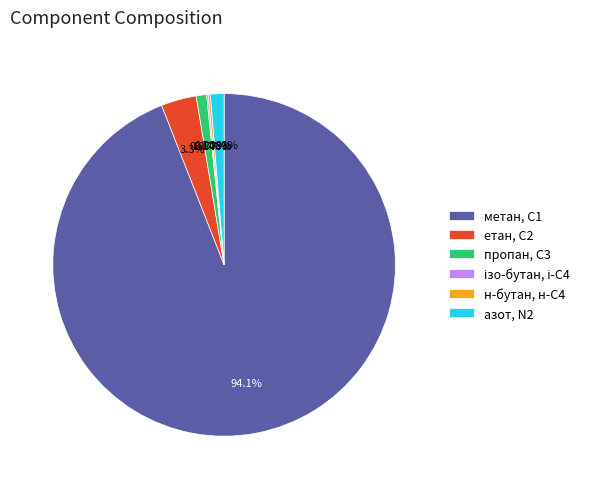

What percentage is the азот, N2 slice, to the nearest percent?

1%